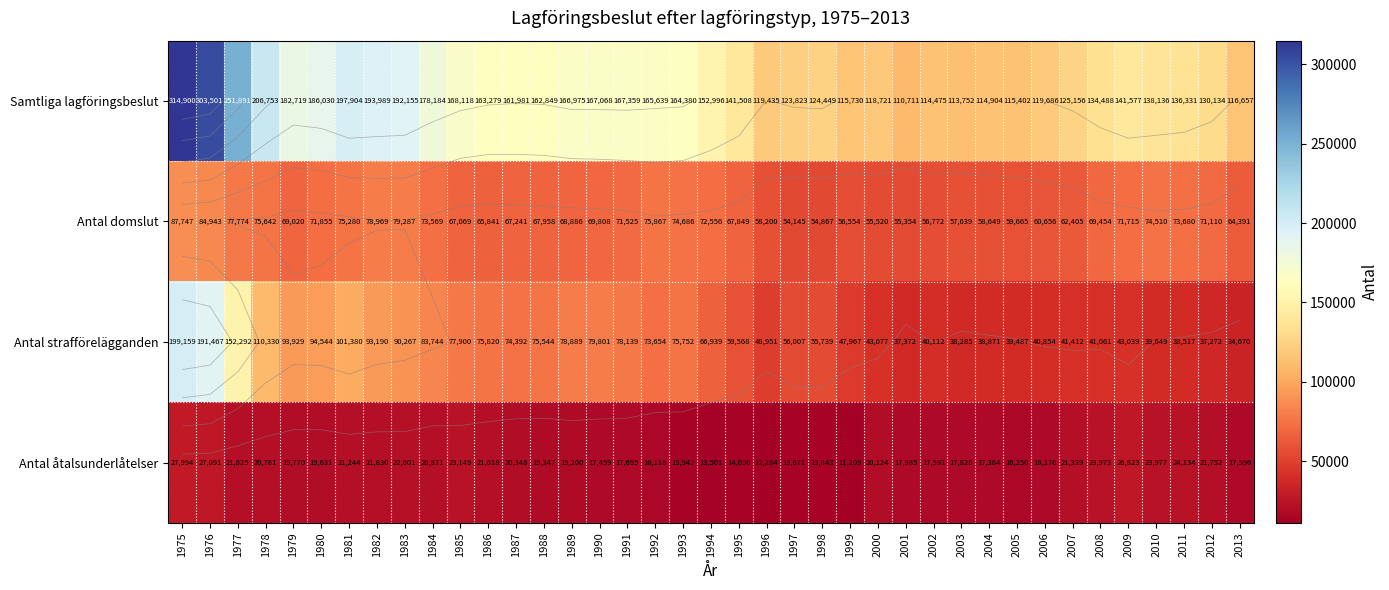

Which series has the largest range (max minus min)?

Samtliga lagföringsbeslut